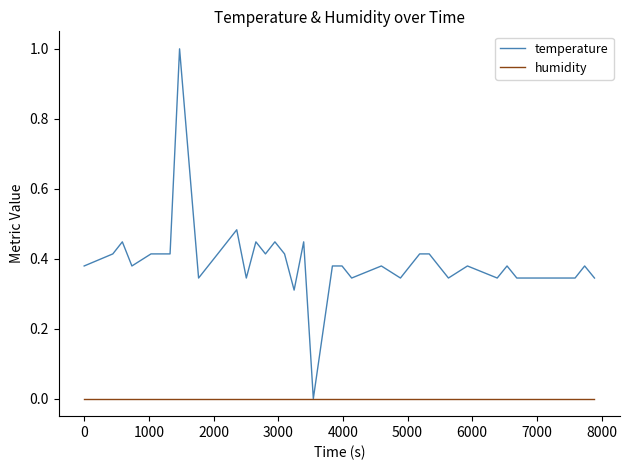

Which series has the largest total across all categories?

temperature